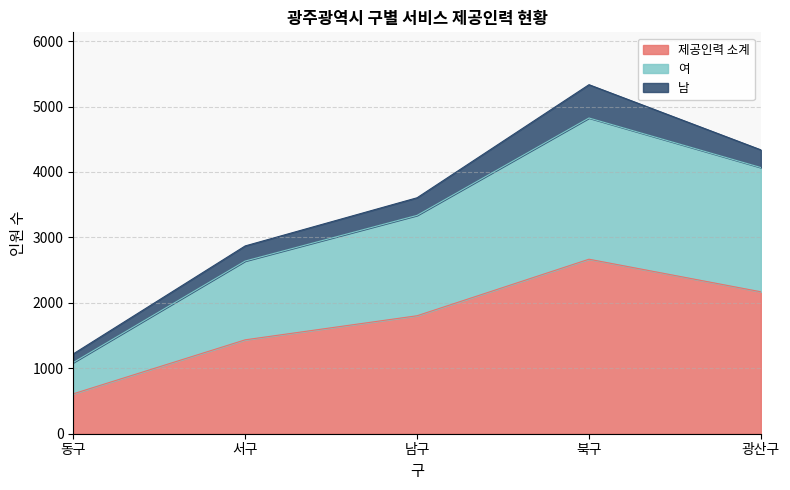

What position from the right is 북구?

2